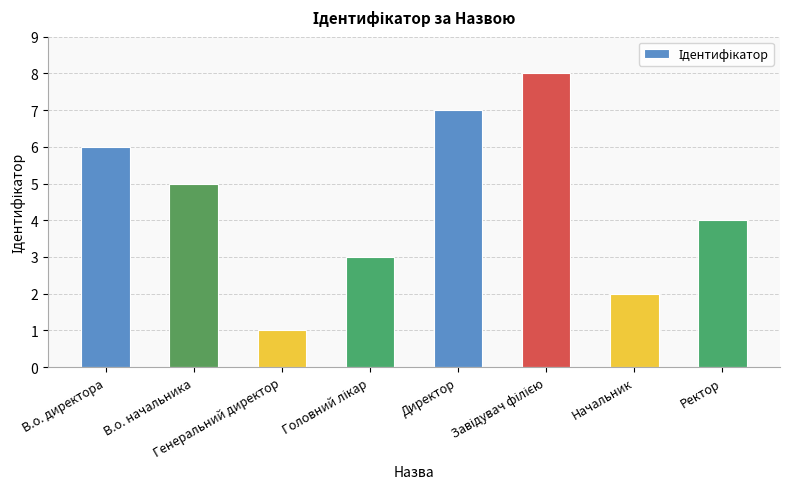

What is the difference between the maximum and minimum values?

7